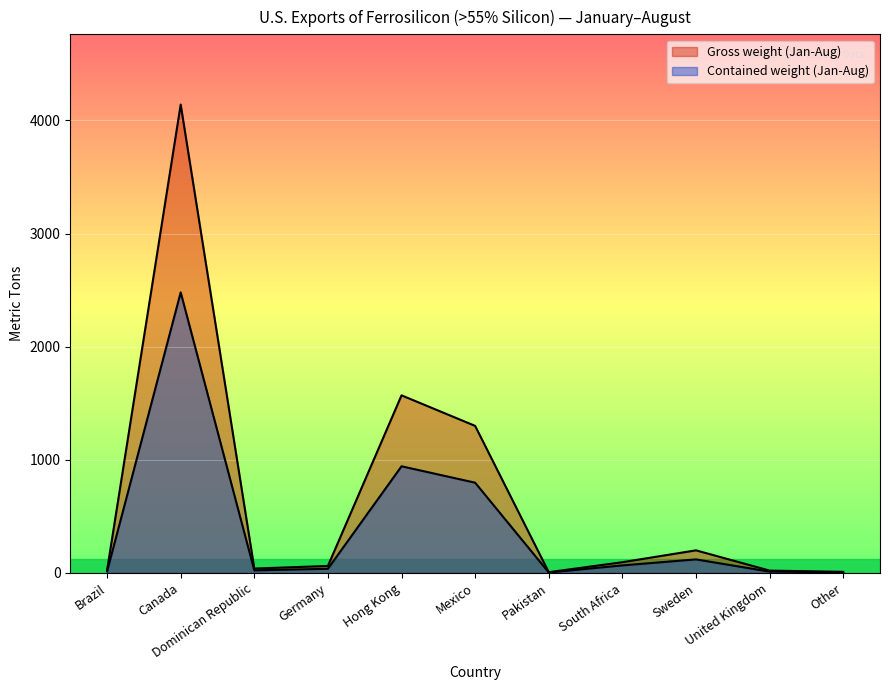

Which has a higher value, Sweden or Pakistan?

Sweden